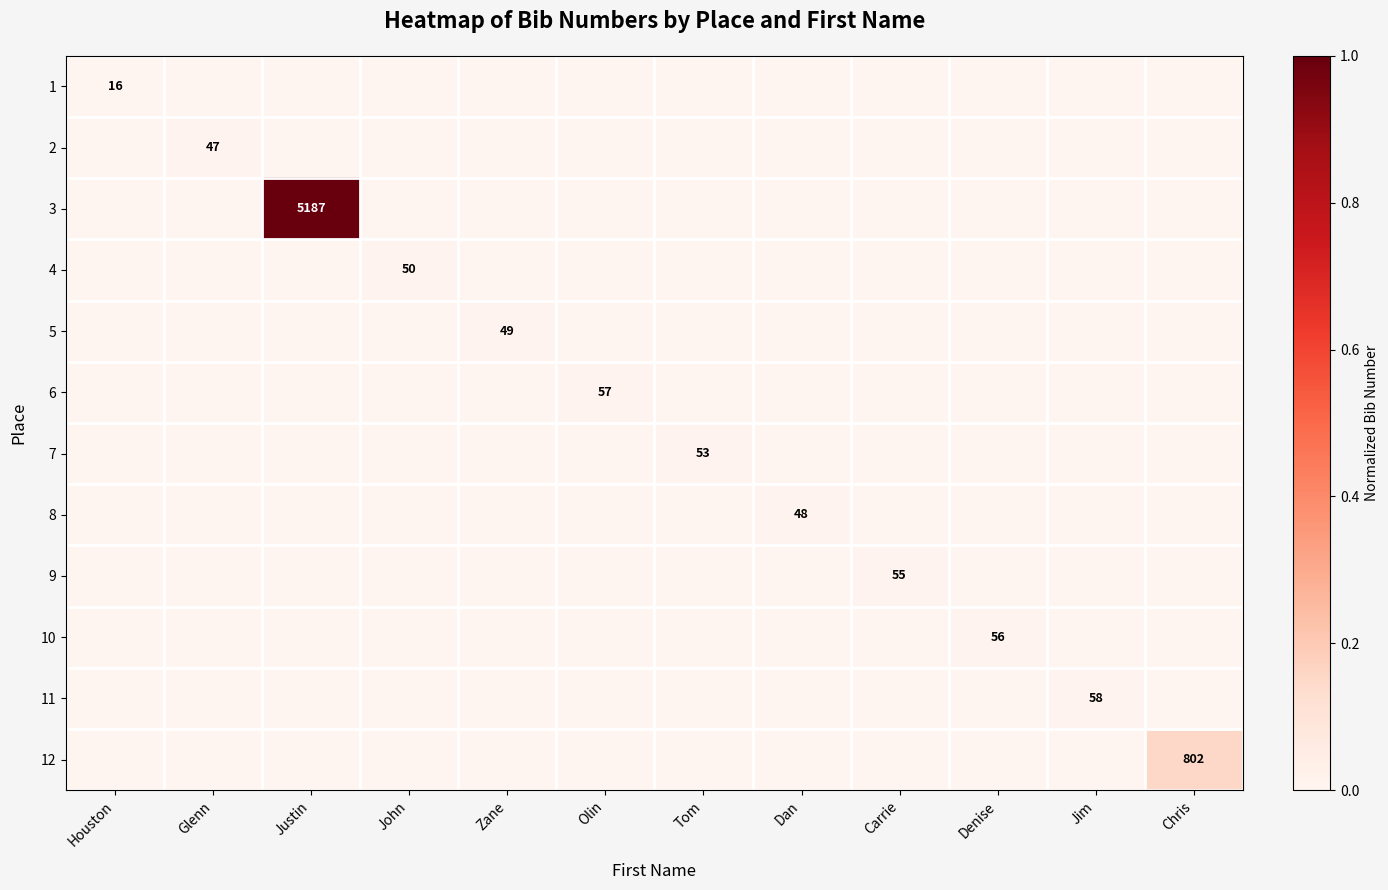

True or false: 11 has a value of 58 at Jim.

True